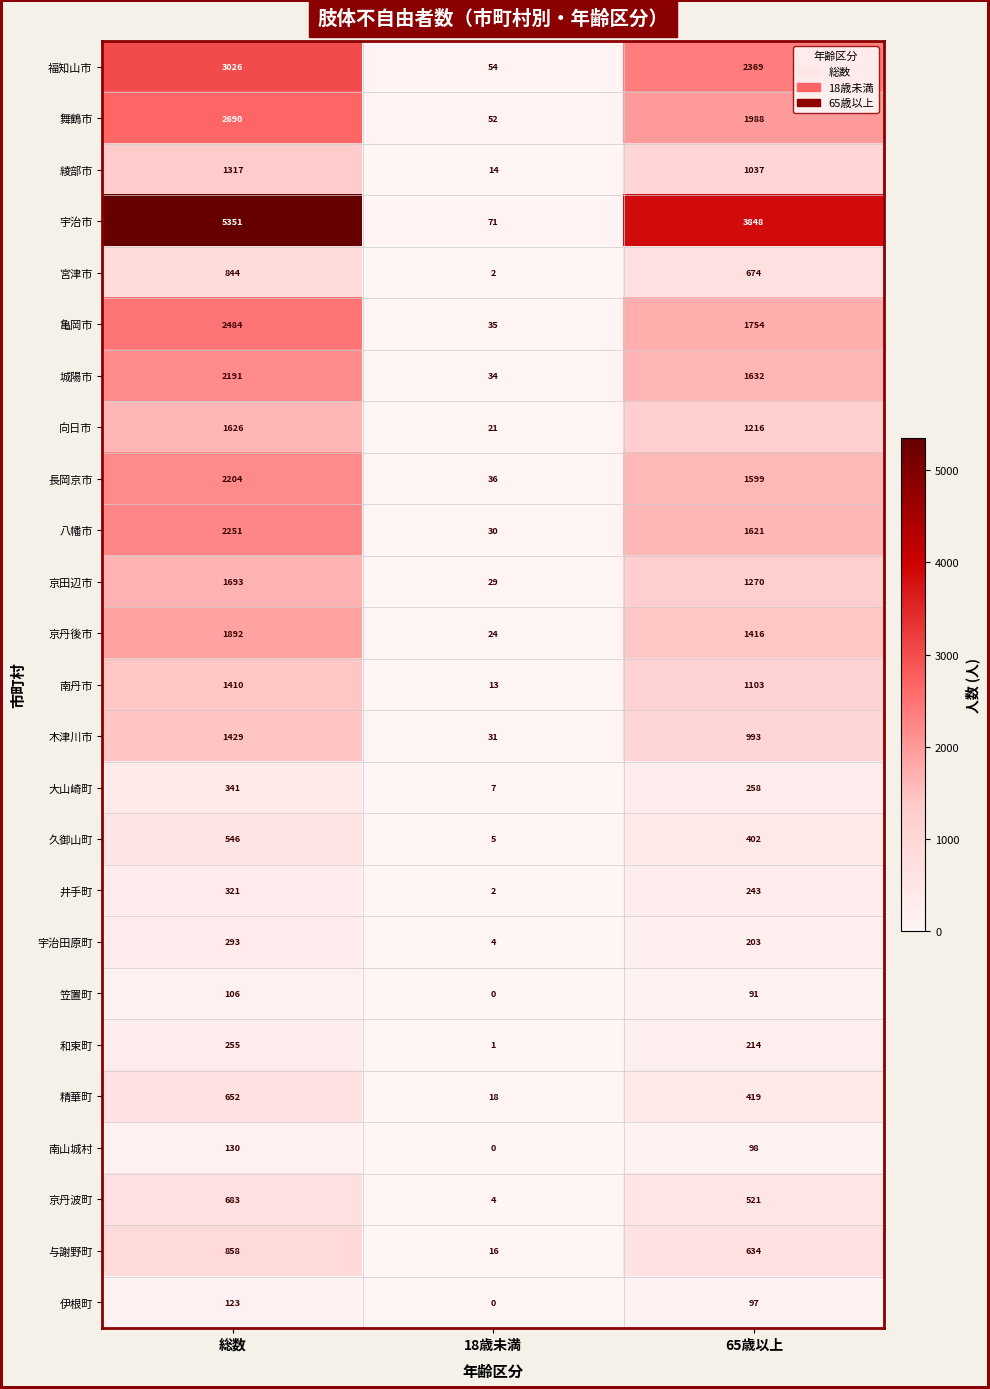

Count the 福知山市 values in the range 54 to 3026.

3